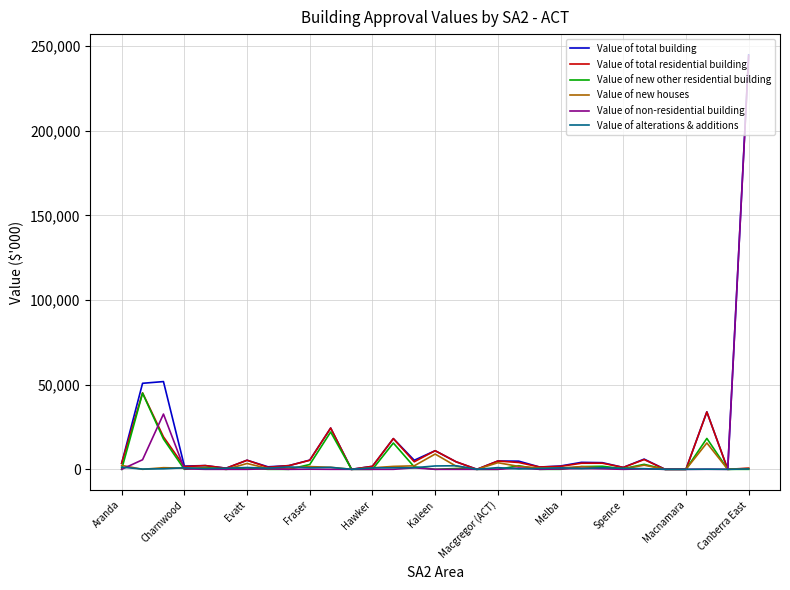

Does the chart have visible grid lines?

Yes